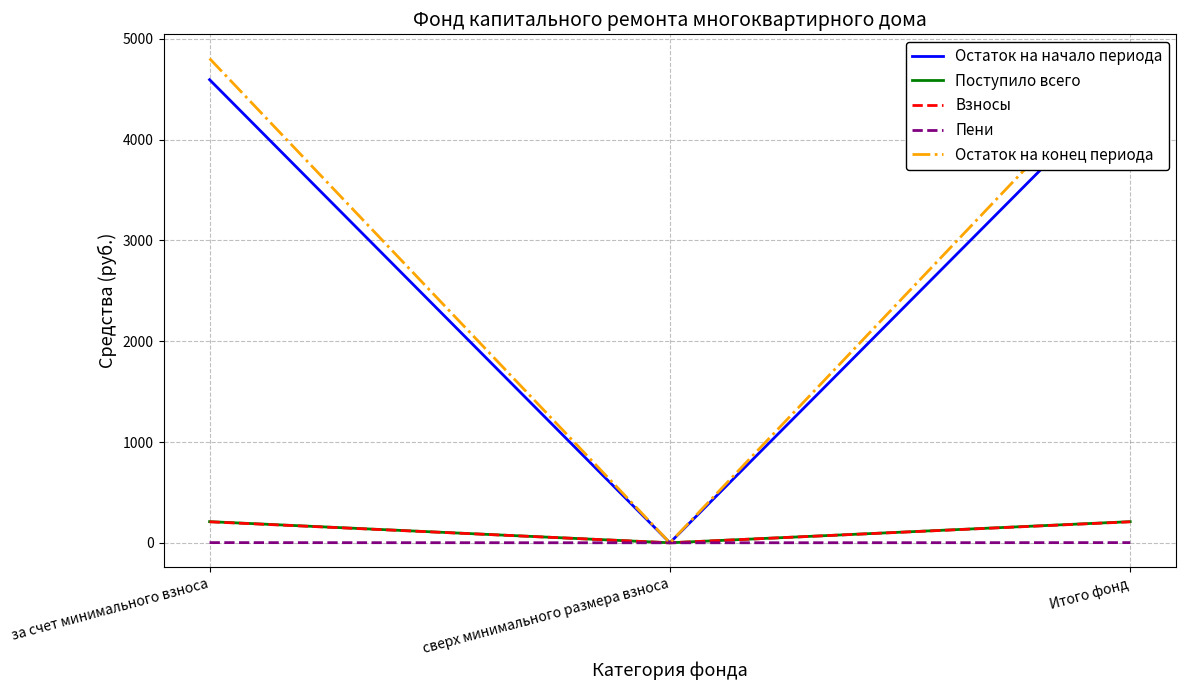

Count the number of categories in the chart.

3